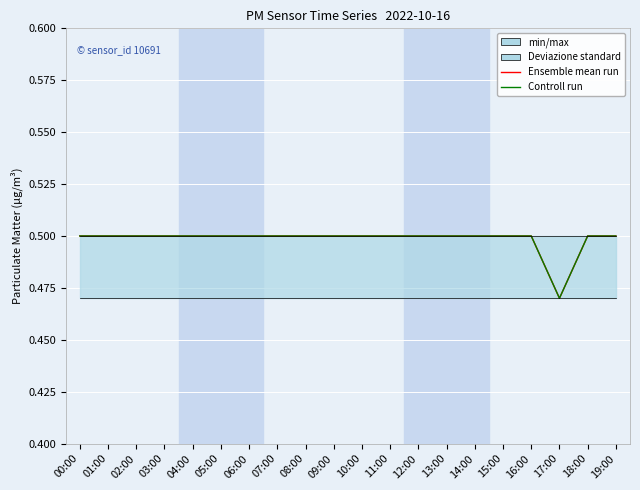

True or false: Ensemble mean run has more than 1 interior local peaks.

False